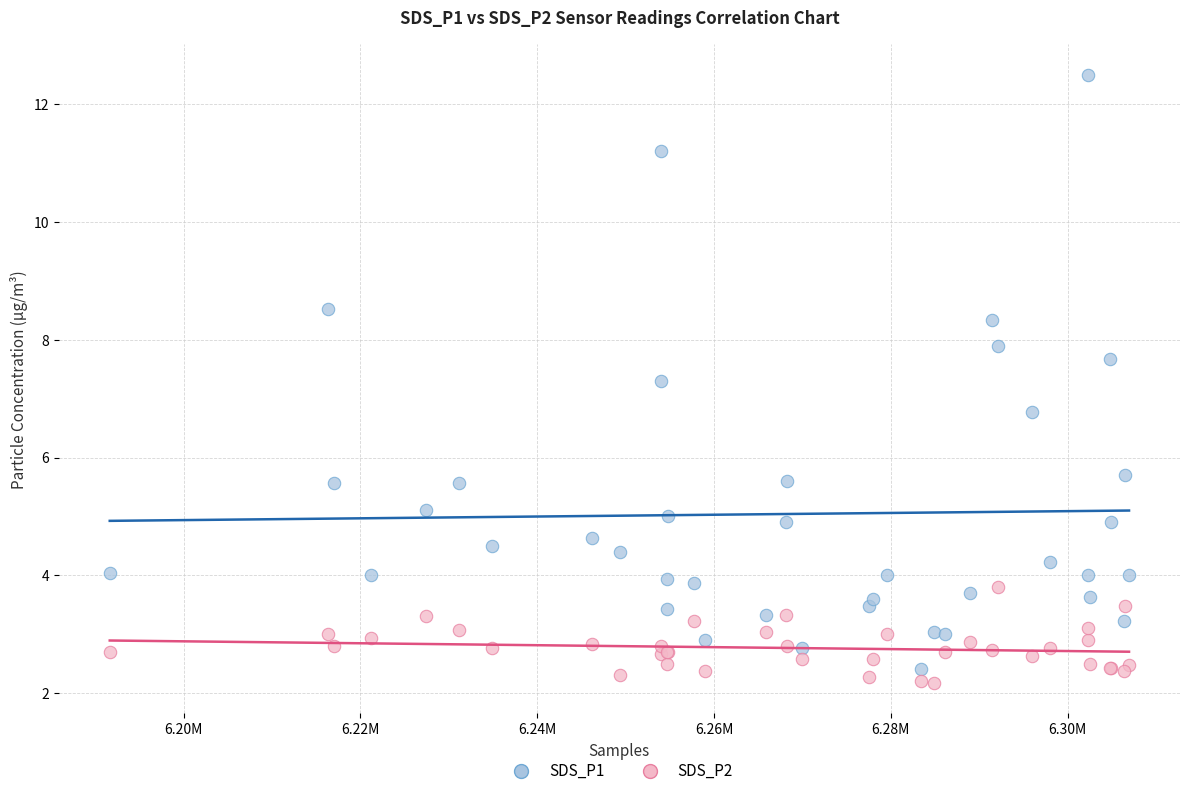

Which series has the widest spread of Y values?

SDS_P1